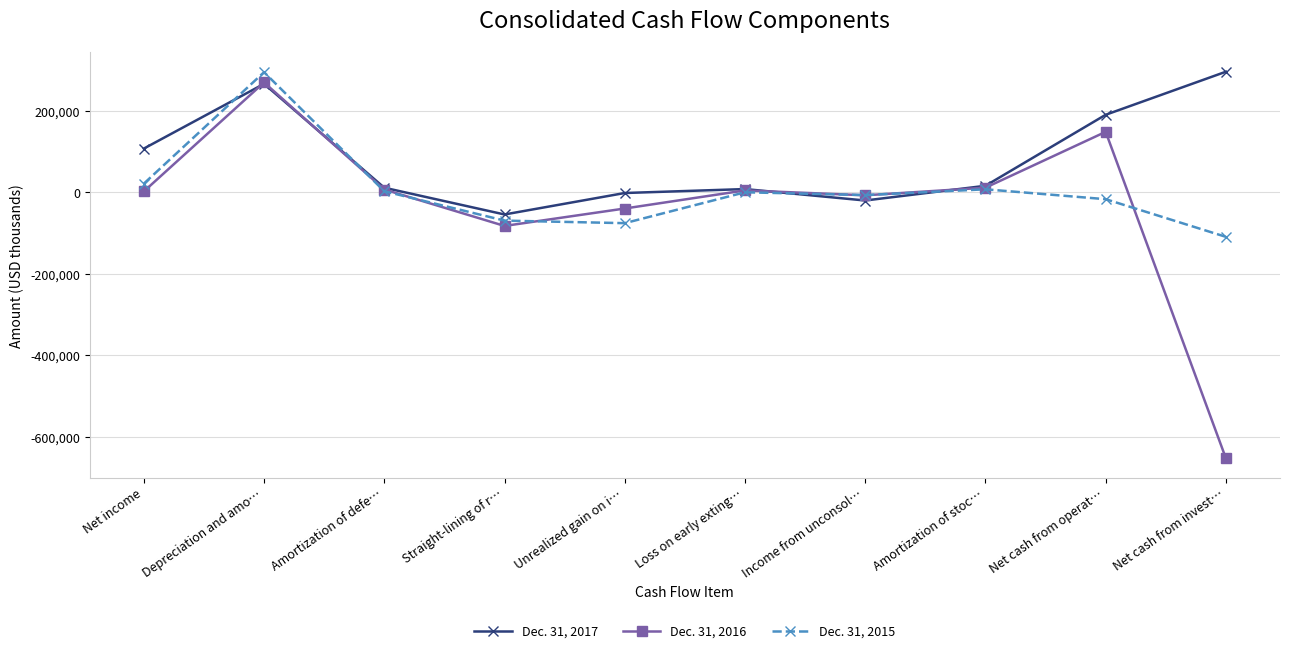

Which series has the widest spread of values?

Dec. 31, 2016